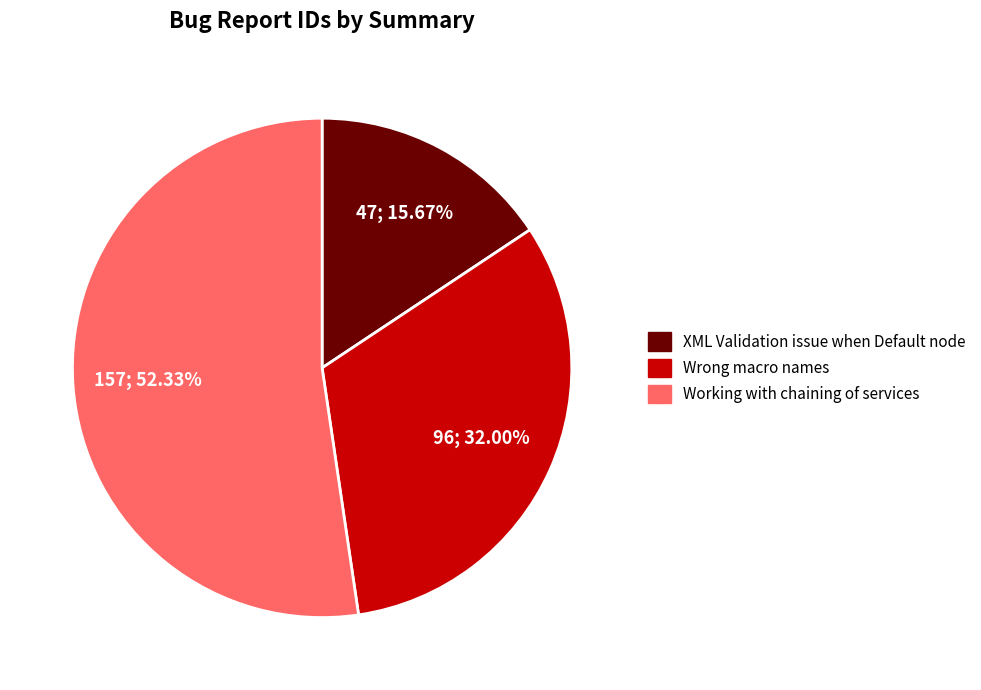

To the nearest percent, what is the difference between the largest and smallest slice percentages?

37%